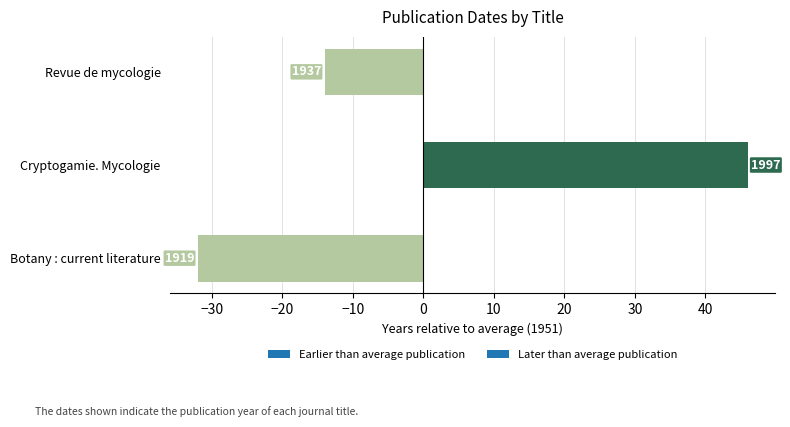

Read the value at Botany : current literature, to the nearest 5.

-30